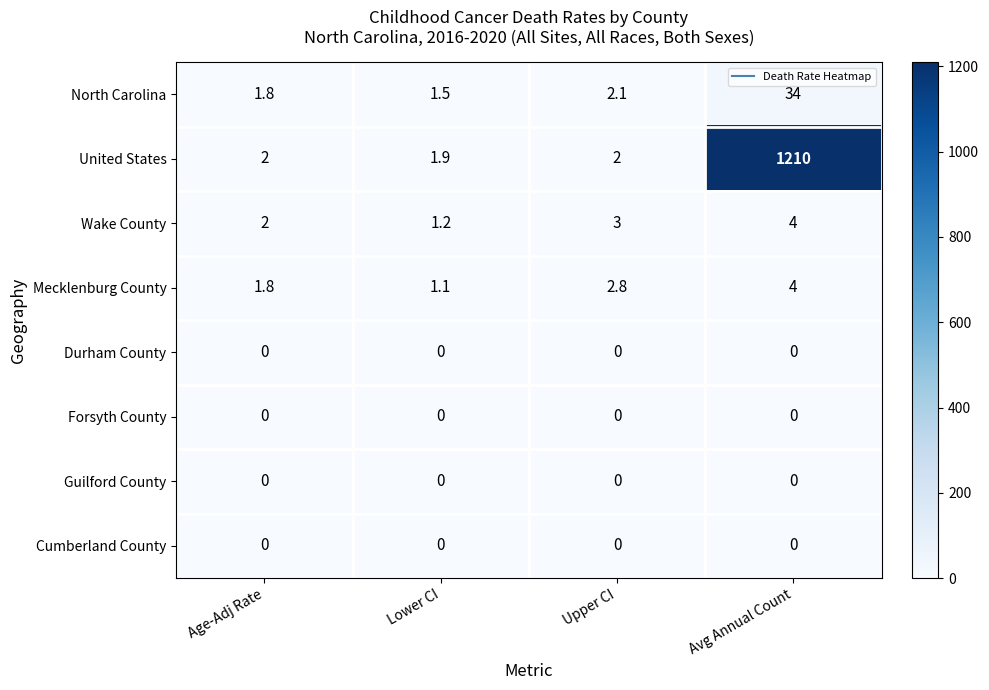

True or false: Cumberland County has a value of 0.0 at Upper CI.

True